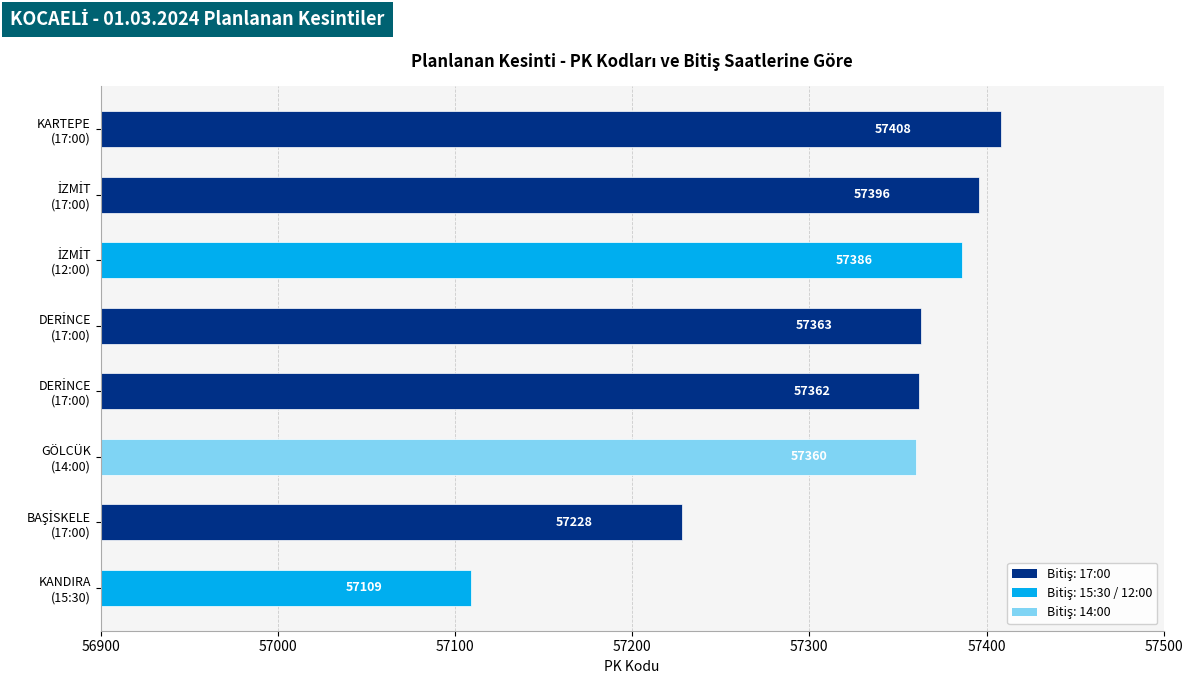

Are the bars horizontal?

Yes